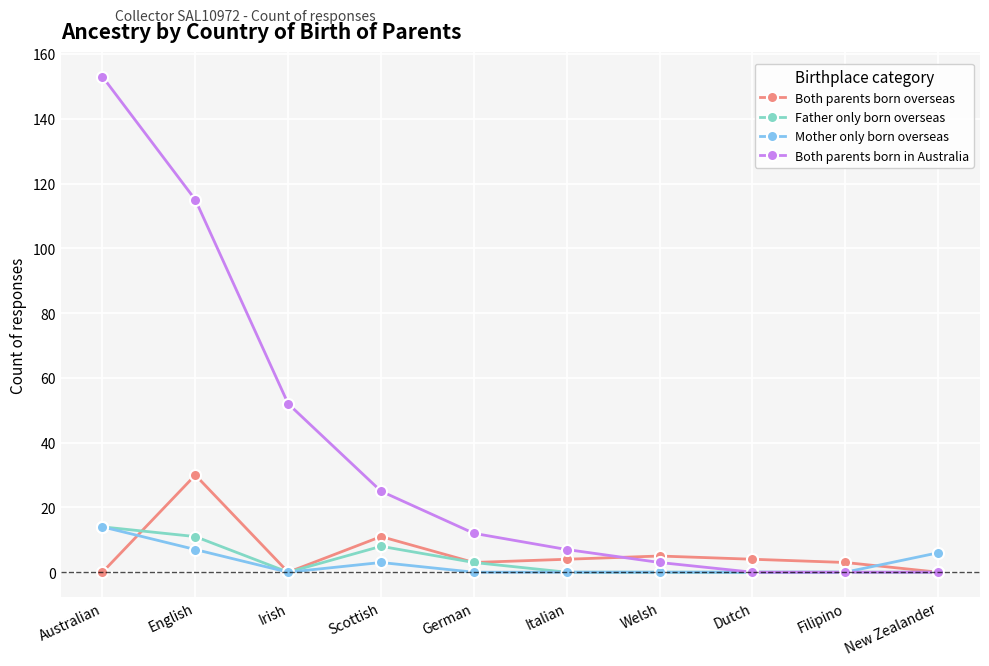

What is the difference between the highest and lowest values at Italian?

7